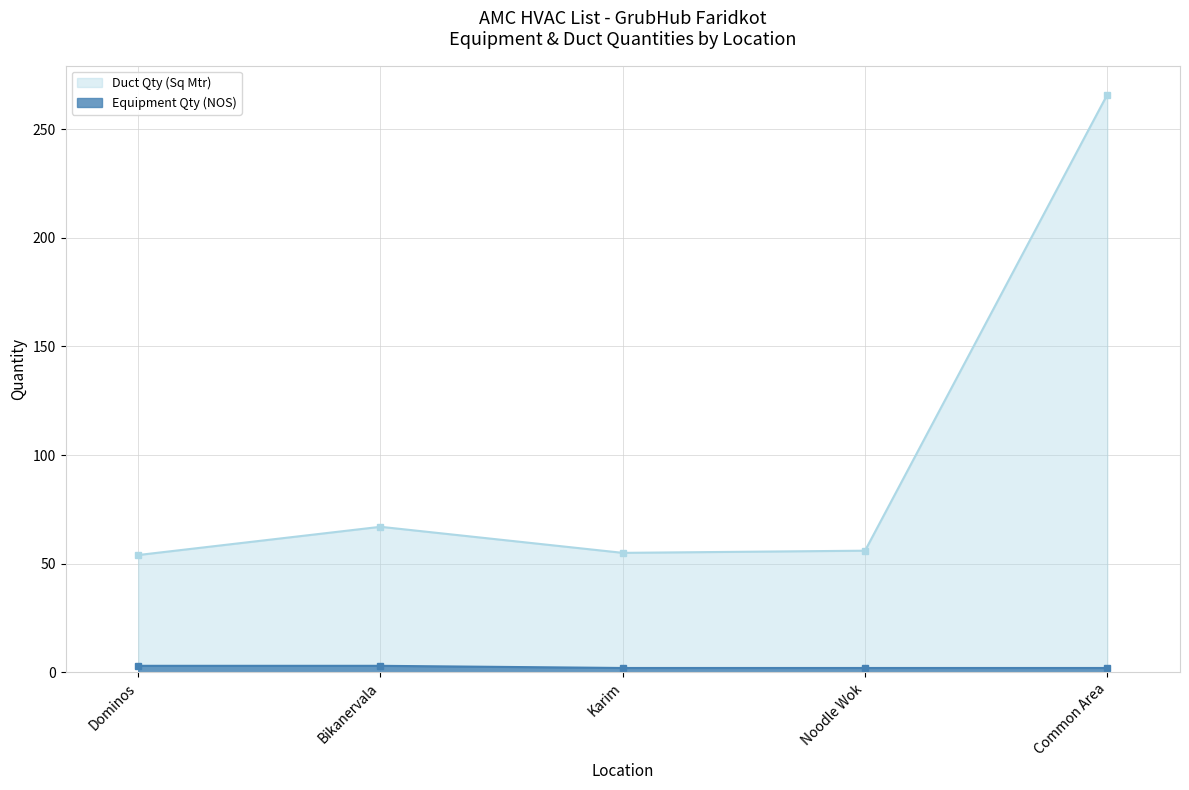

The Equipment Qty (NOS) series shows 3 at Bikanervala. True or false?

True